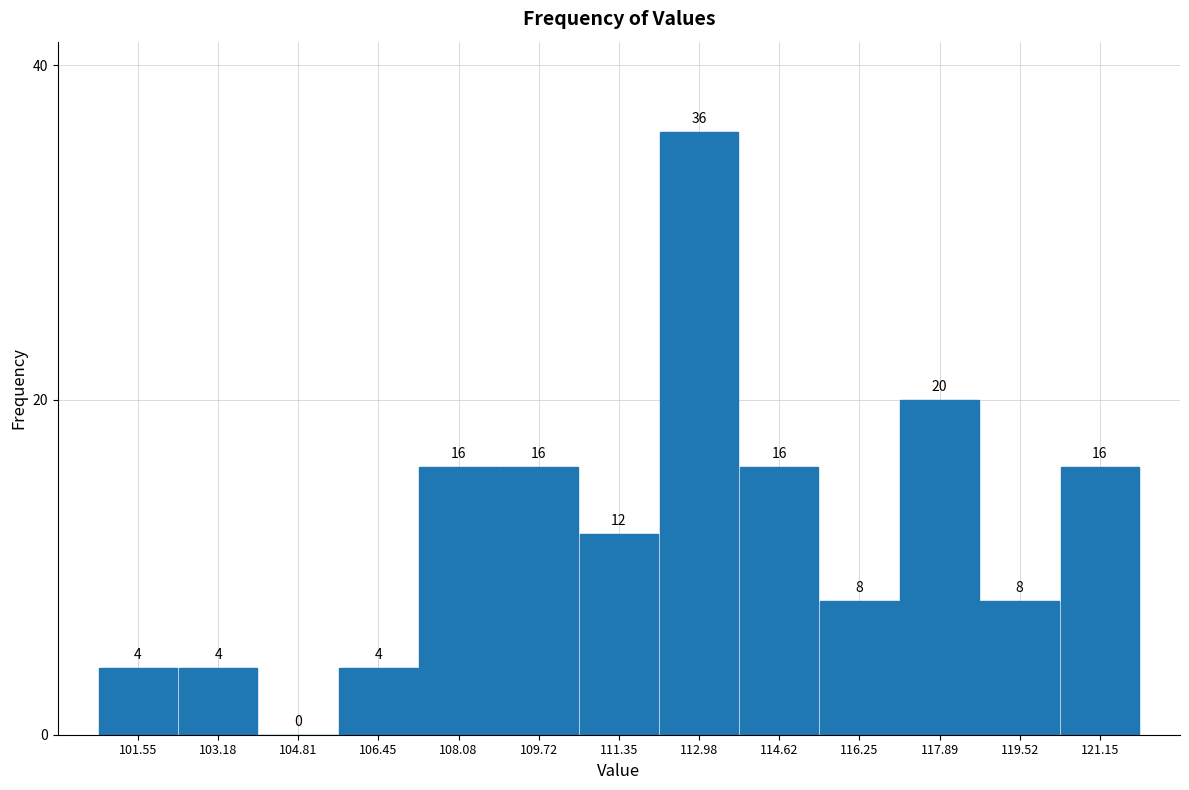

Which range on the x-axis has the tallest bar?

112.2 to 113.8